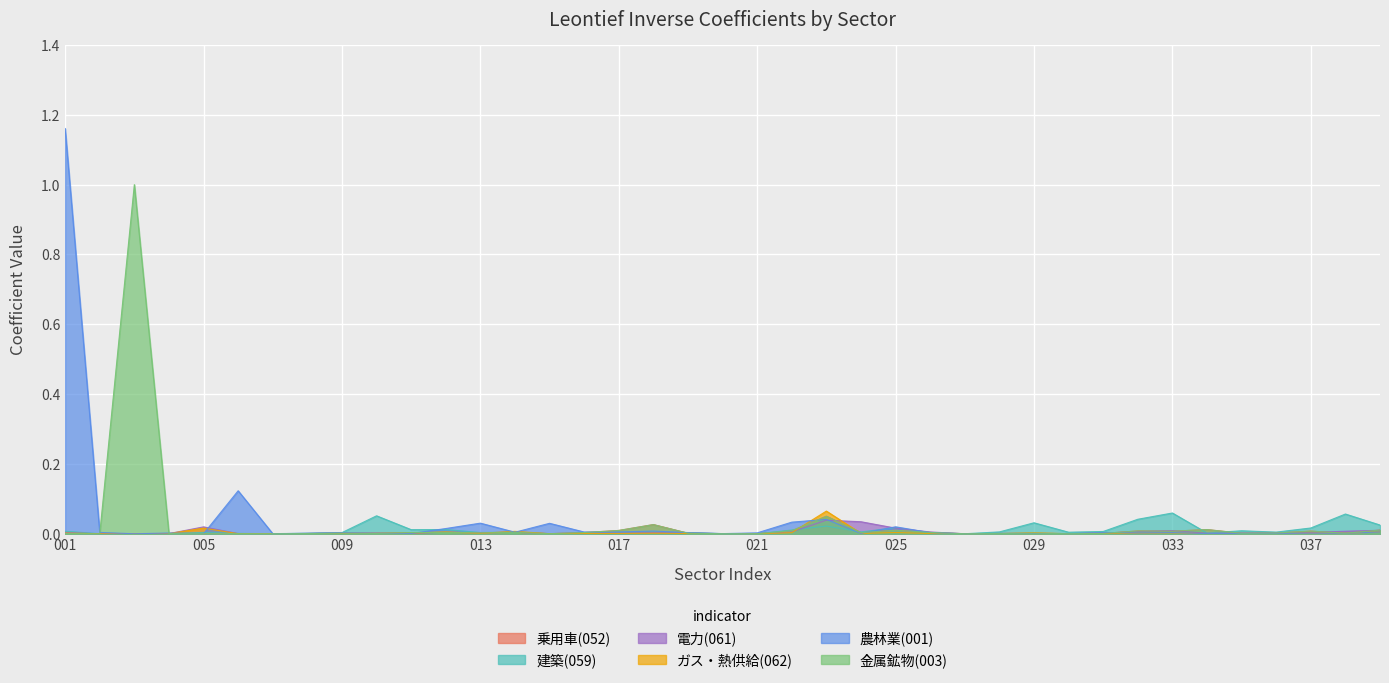

At which label is 金属鉱物(003) closest to 0?

002